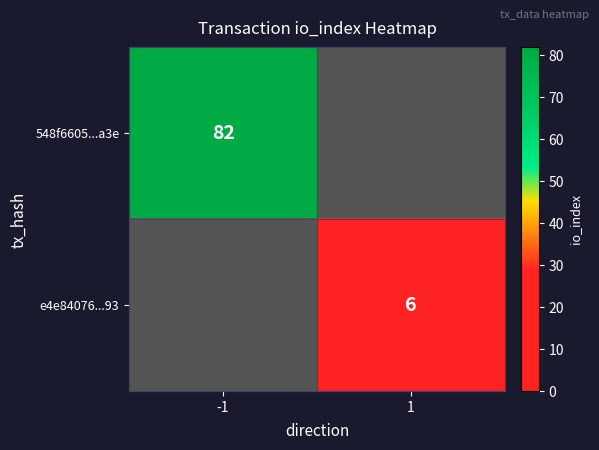

The value of e4e84076...93 at 1 is 6. True or false?

True